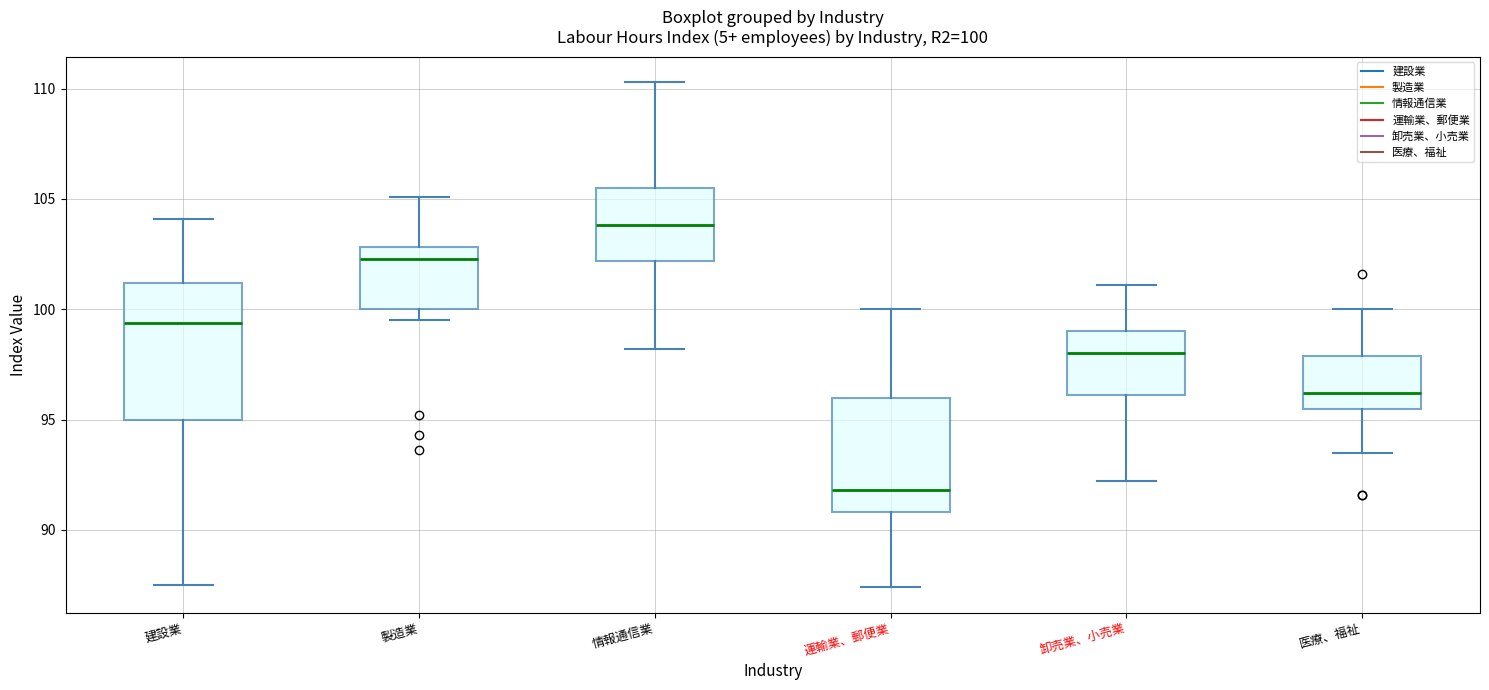

Which box is the tallest, from its lower edge to its upper edge?

建設業